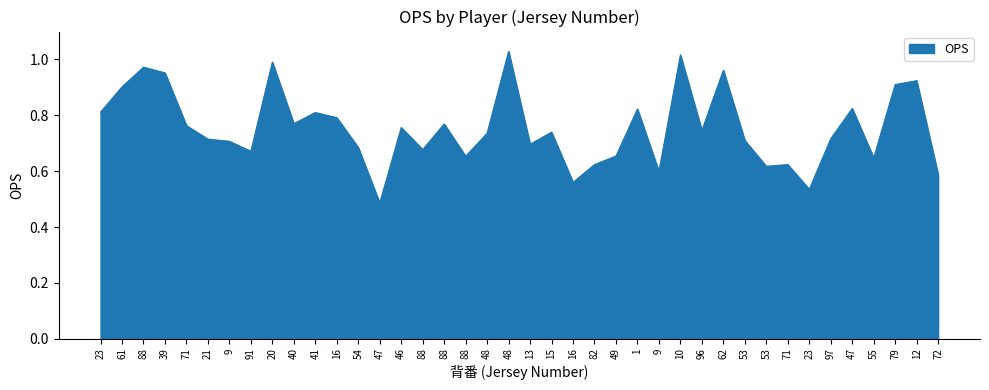

True or false: there are more than 1 points higher than both neighbors.

True